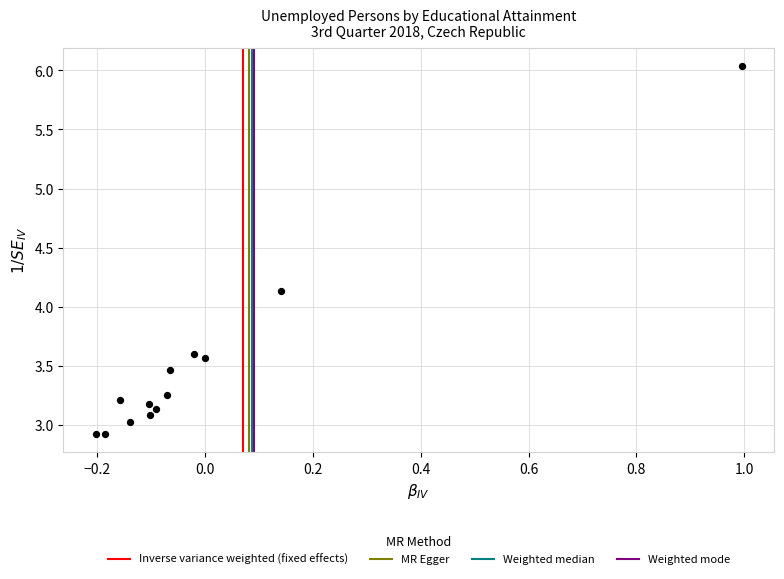

What is the range of Y values (max minus min)?

3.1